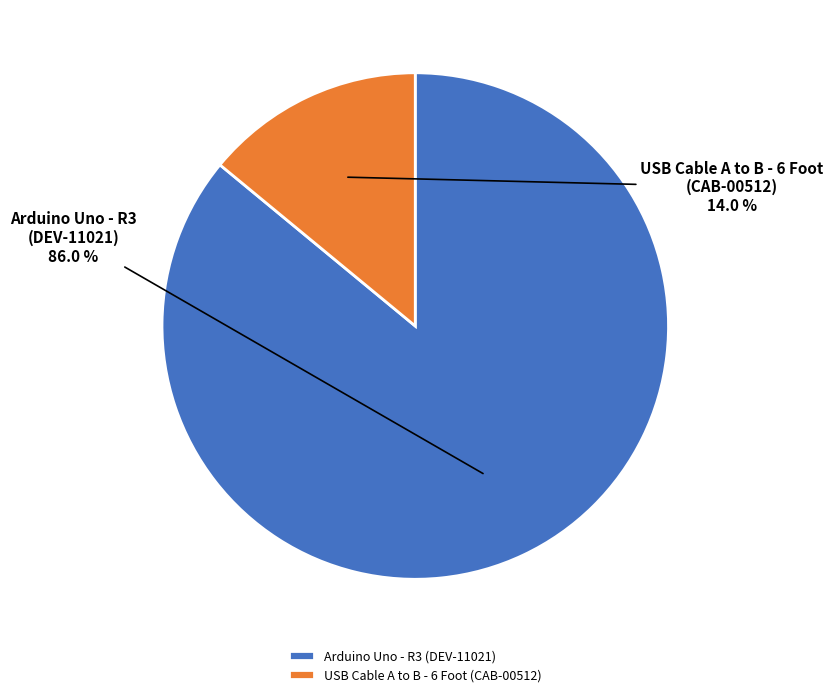

Is there a majority slice in this chart?

Yes